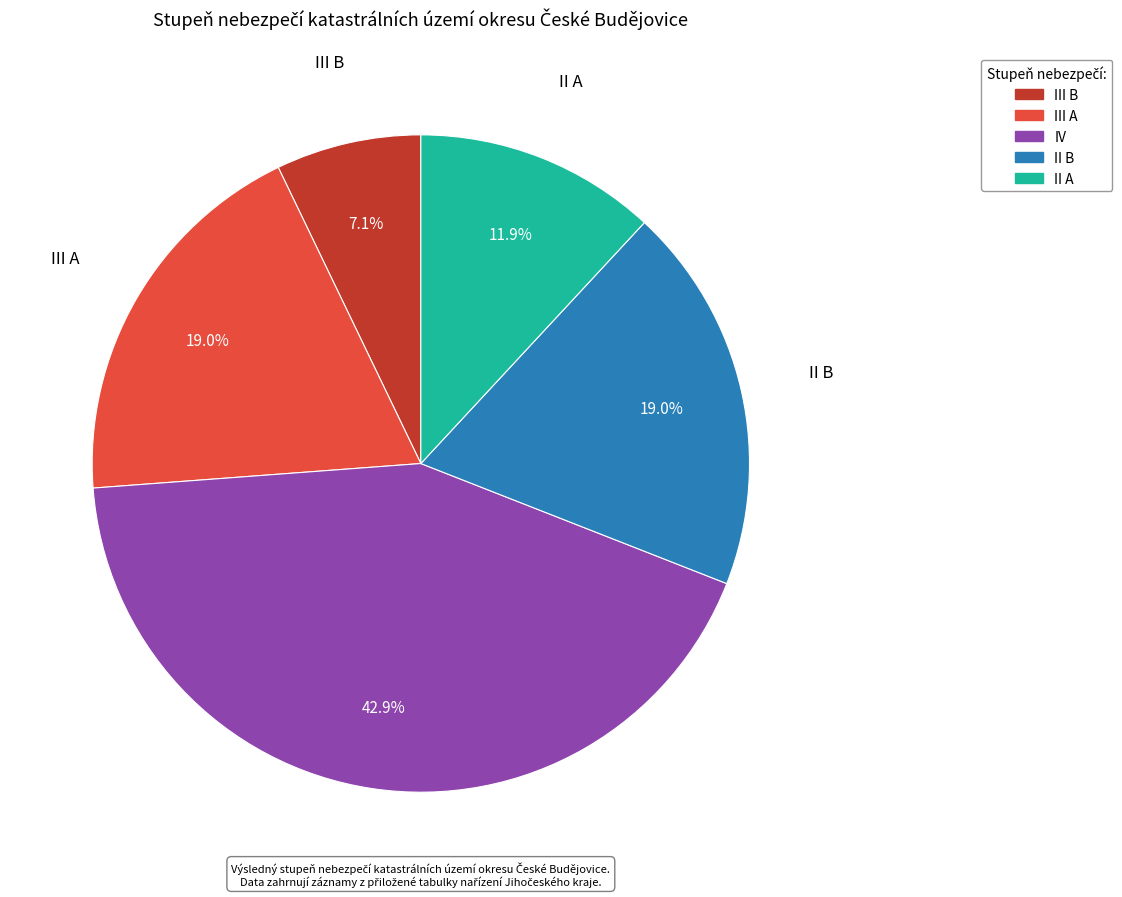

To the nearest percent, what is the difference between the largest and smallest slice percentages?

36%